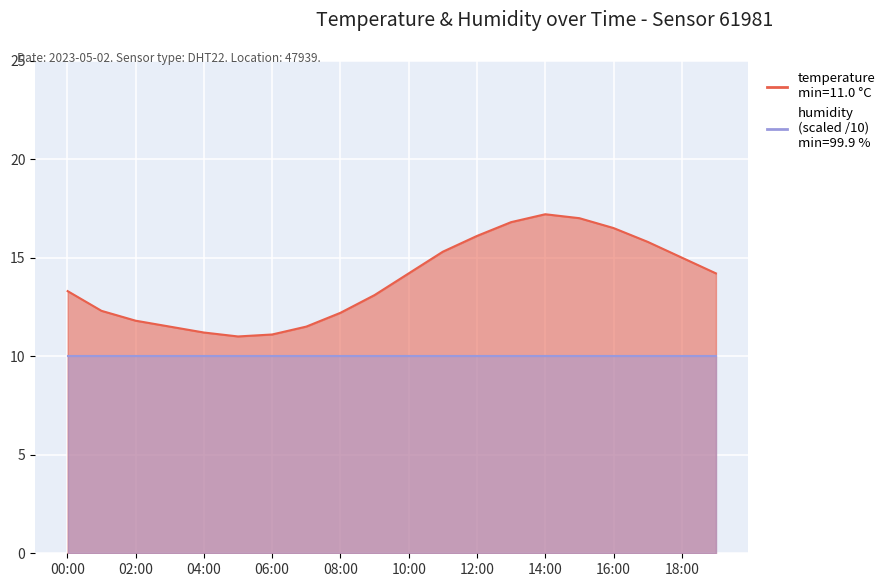

Rank the categories by value from lowest to highest.

05:00, 06:00, 04:00, 03:00, 07:00, 02:00, 08:00, 01:00, 09:00, 00:00, 10:00, 19:00, 18:00, 11:00, 17:00, 12:00, 16:00, 13:00, 15:00, 14:00